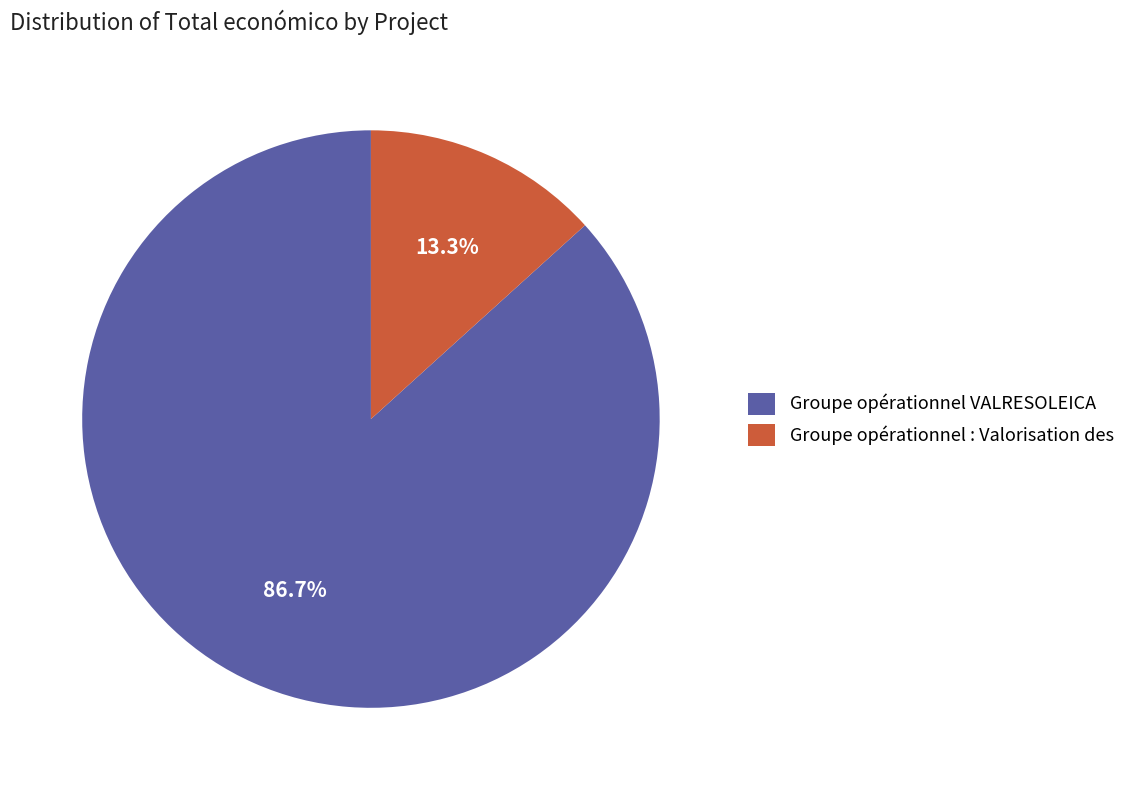

To the nearest percent, what portion does Groupe opérationnel : Valorisation des represent?

13%